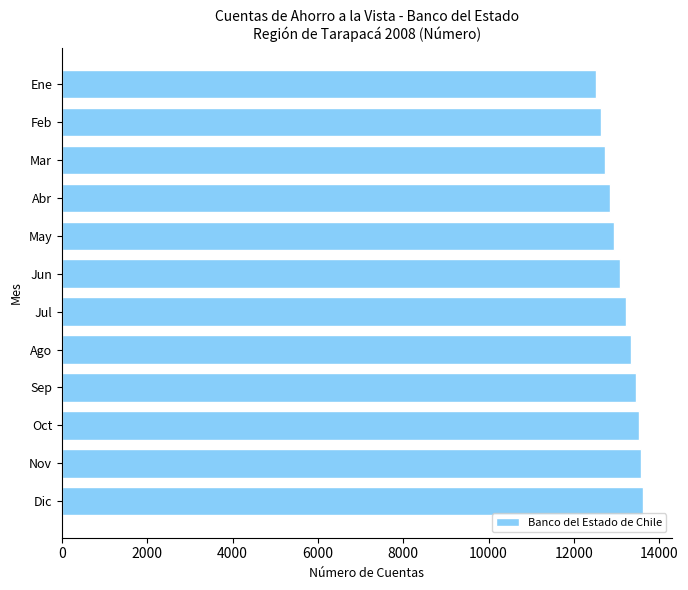

What is the sum of all values?

157457